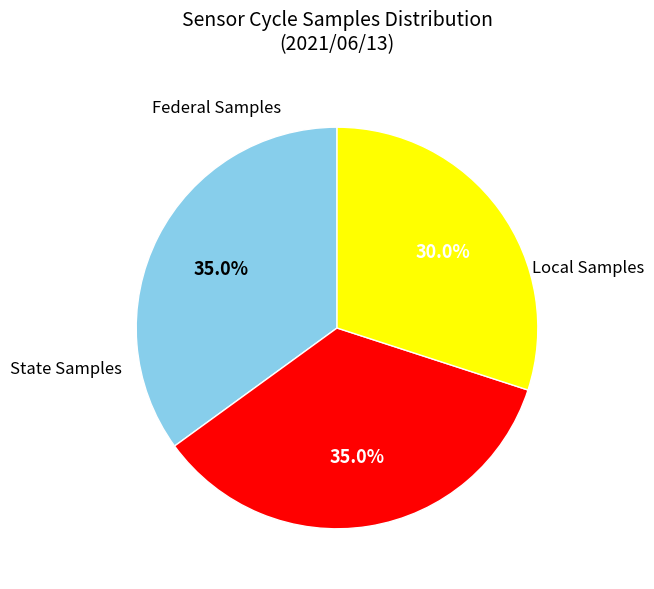

Is there any slice that represents more than half of the pie?

No